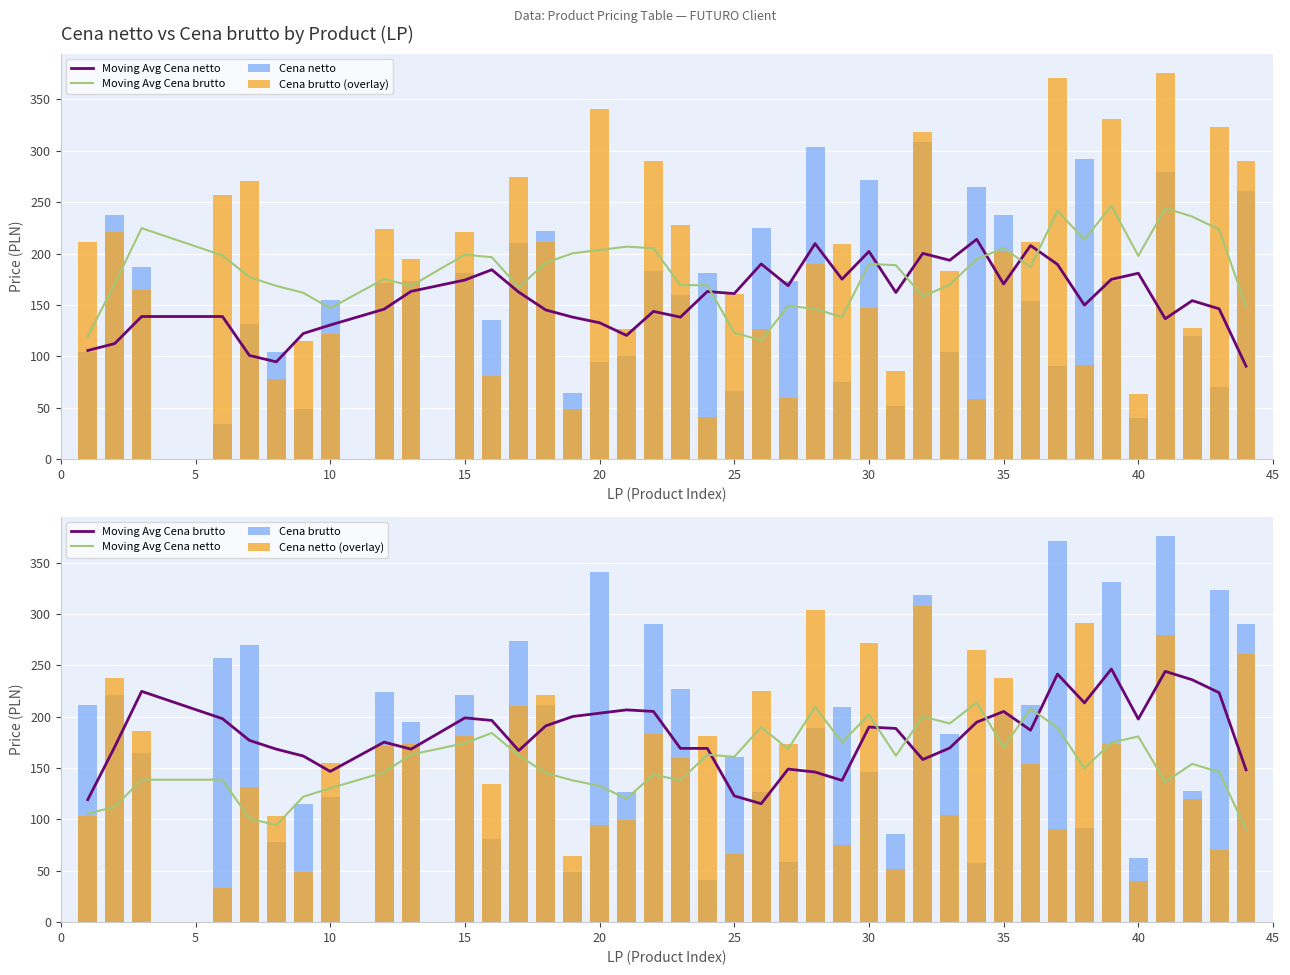

What is the minimum value for Cena brutto?

40.9